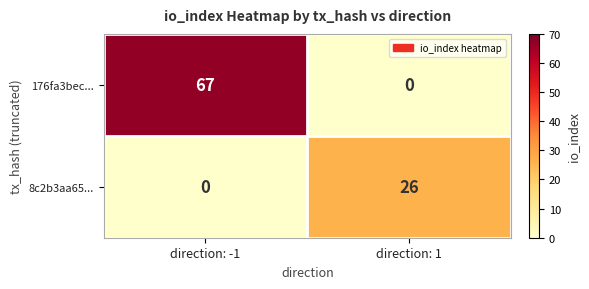

Count the number of data series in this chart.

2